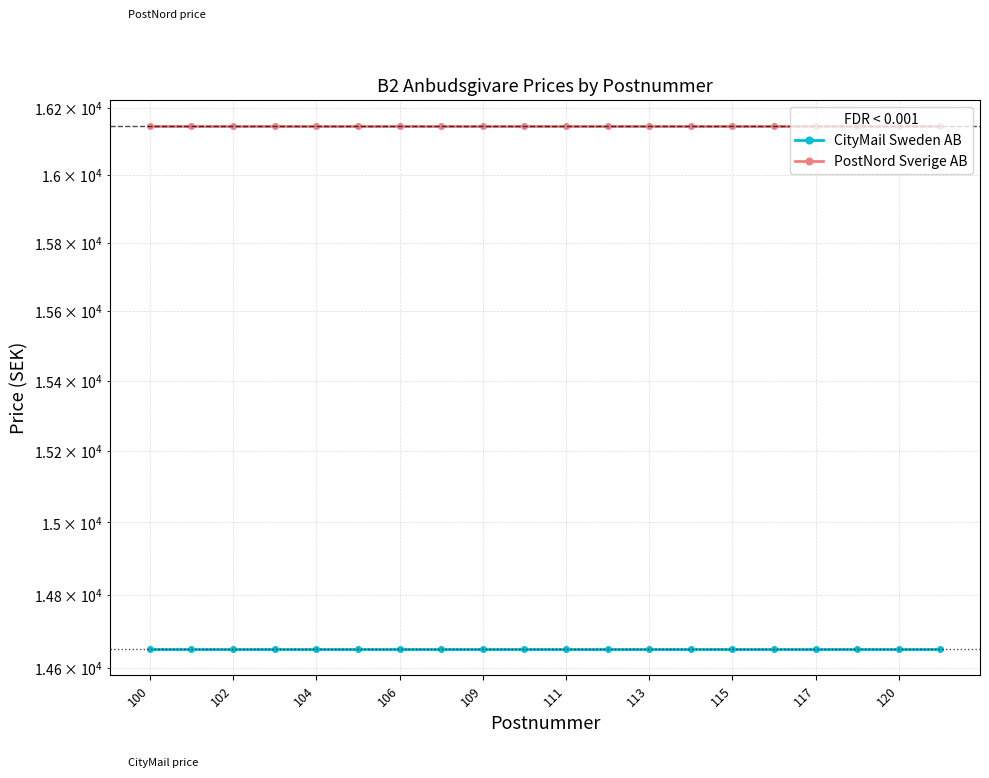

Which series has the widest spread of values?

CityMail Sweden AB